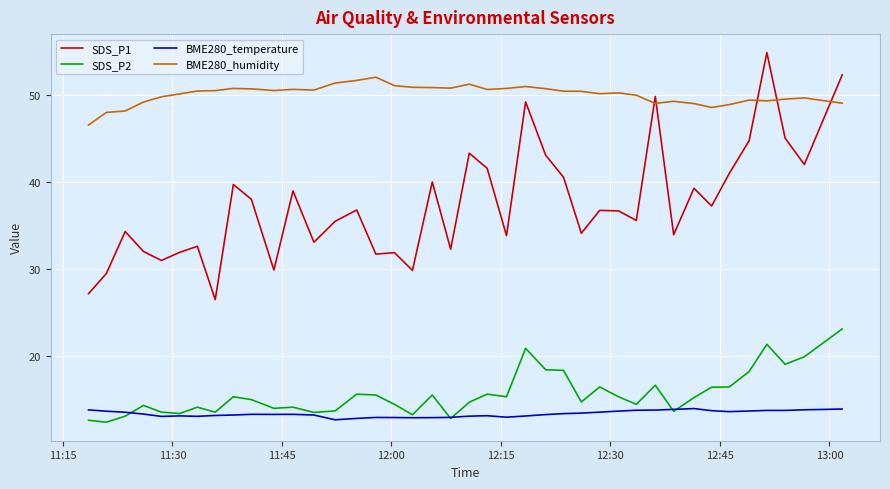

Which series has the largest range (max minus min)?

SDS_P1